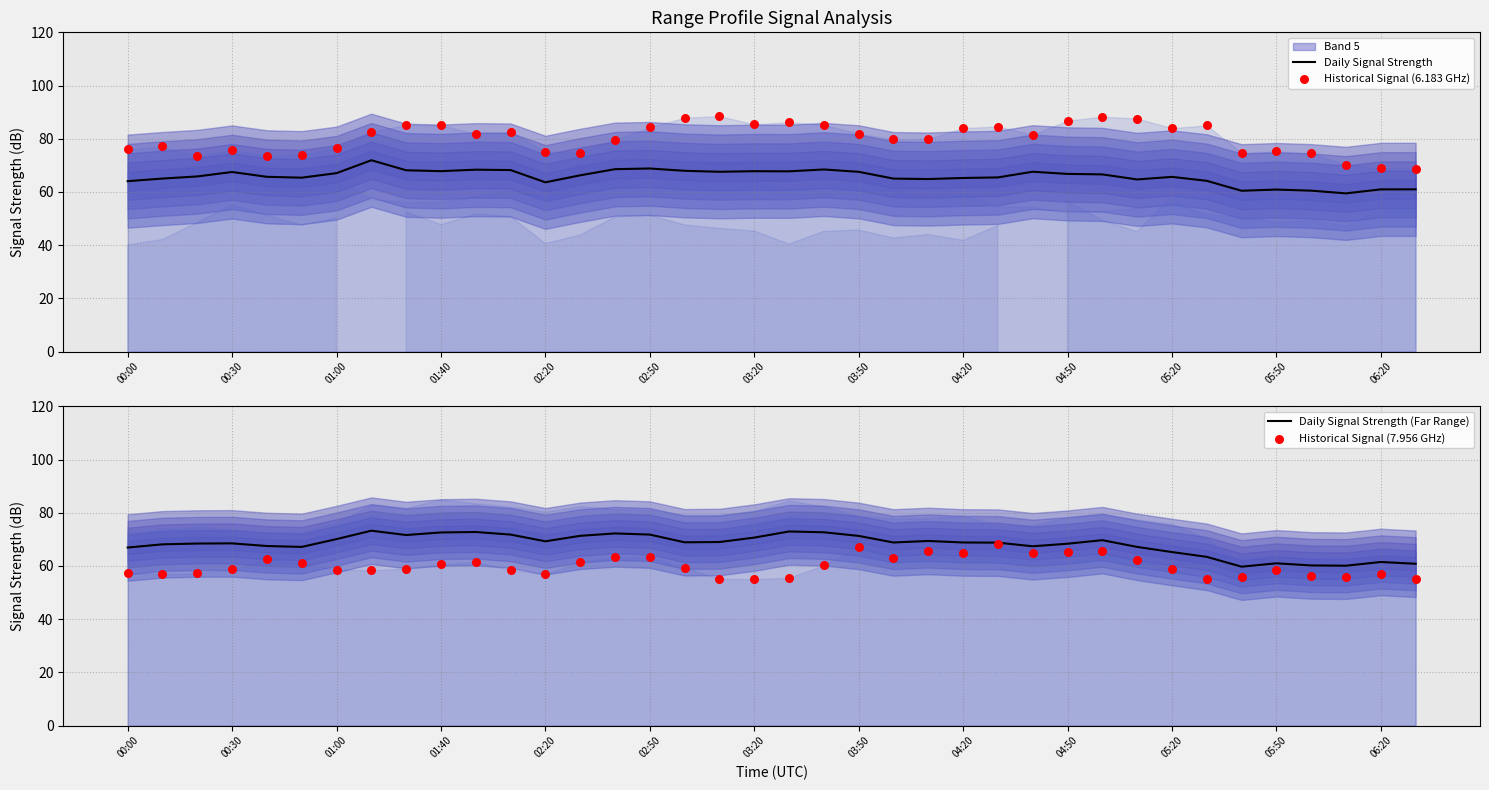

Which series reaches the minimum Y coordinate?

Historical Signal (7.956 GHz)